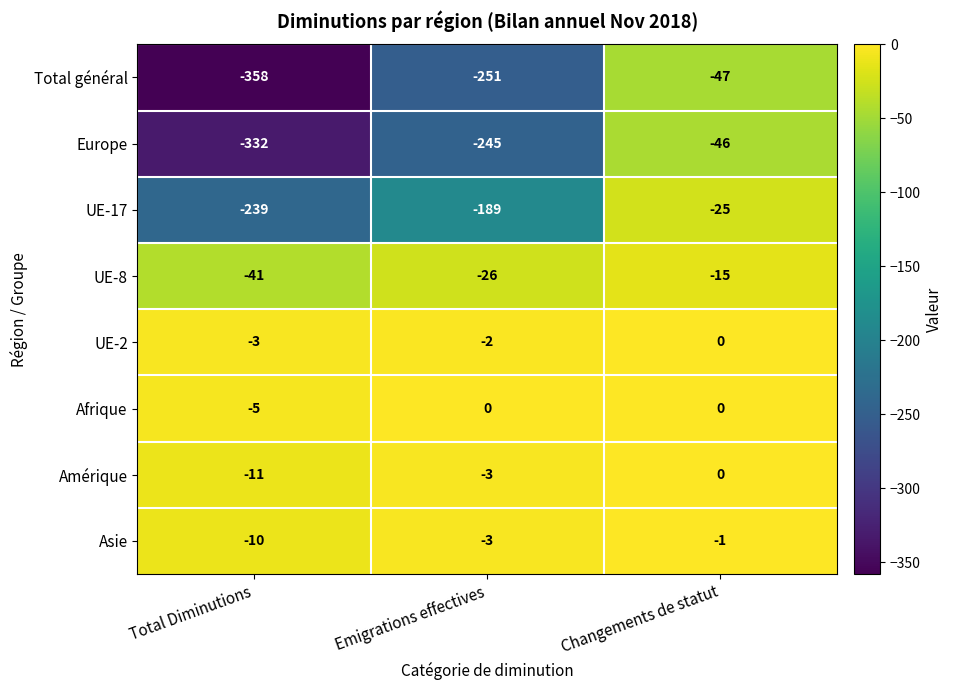

What is the total value across all series at Total Diminutions?

-999